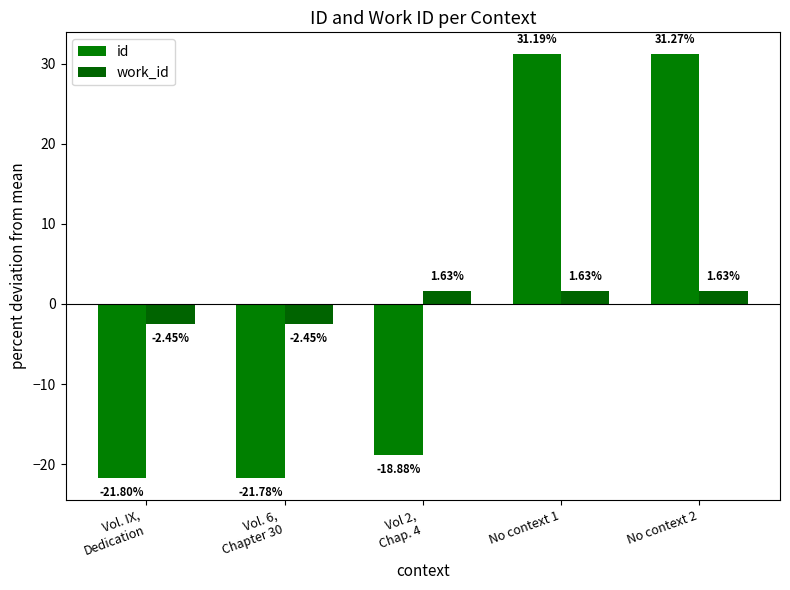

What is the total value across all series at No context 2?

32.9